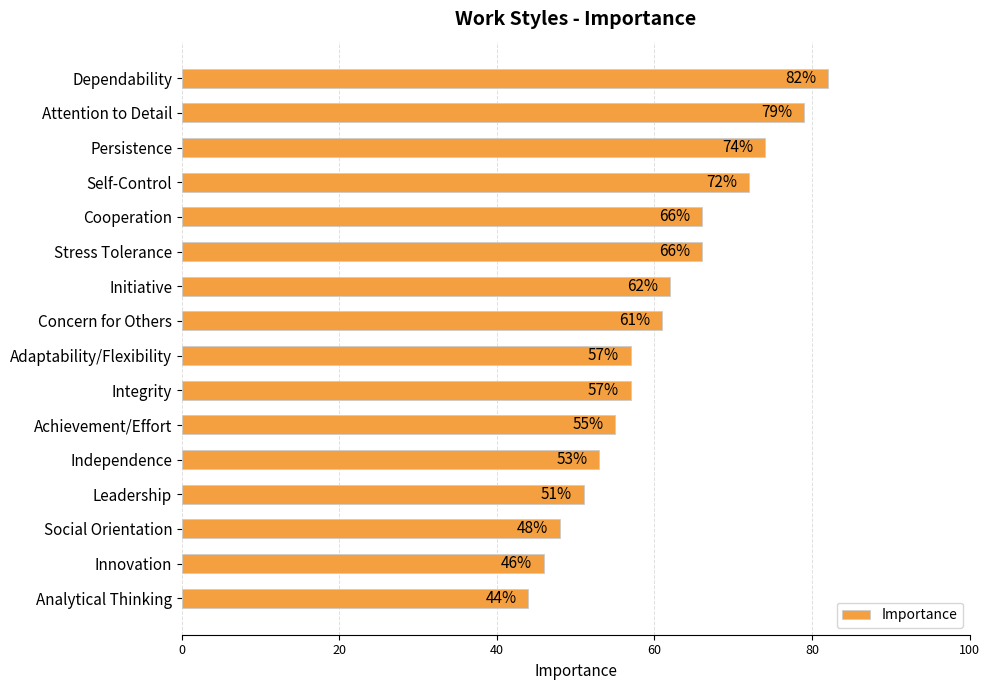

What is the difference between the maximum and second lowest values?

36